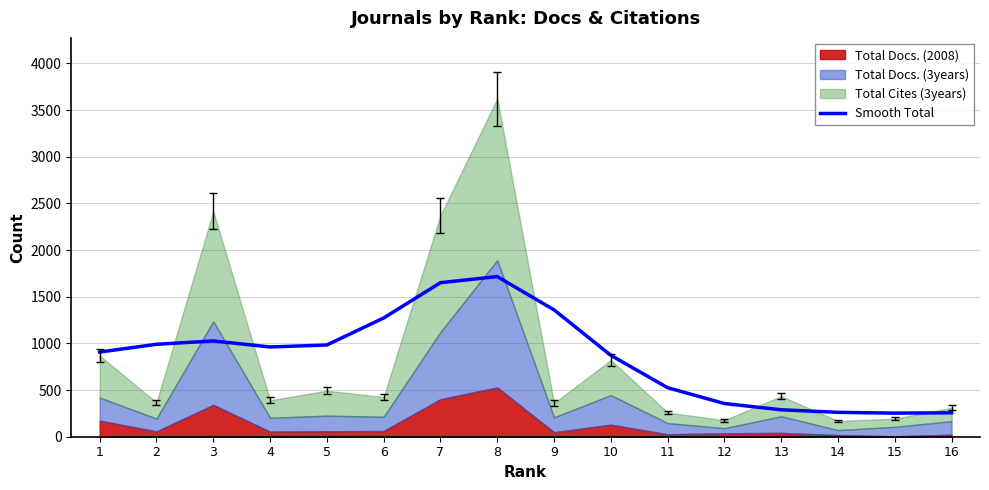

Reading right to left, list all the values displayed in this chart.

256.4	252.9	261.0	288.6	355.6	525.1	871.9	1359.1	1715.5	1650.3	1271.8	982.9	961.6	1026.1	990.2	907.1